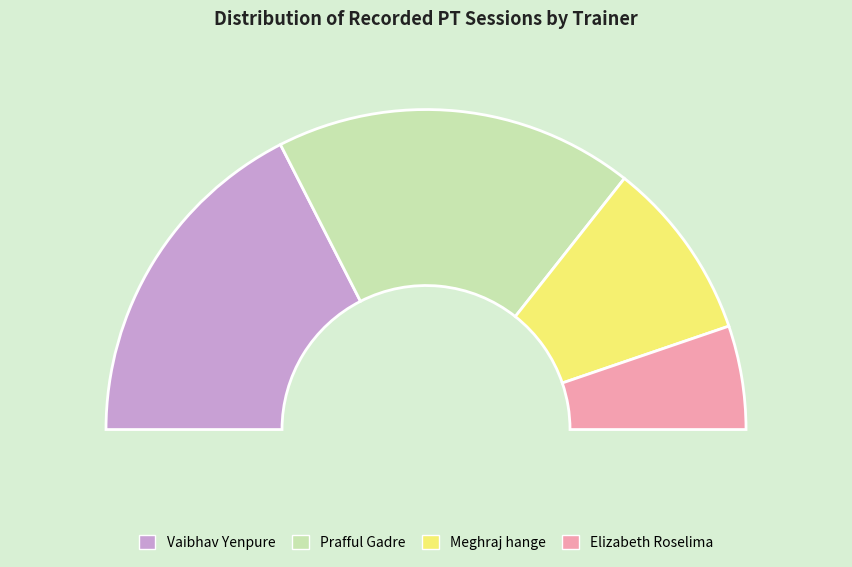

What is the change in value from Prafful Gadre to Meghraj hange?

-6